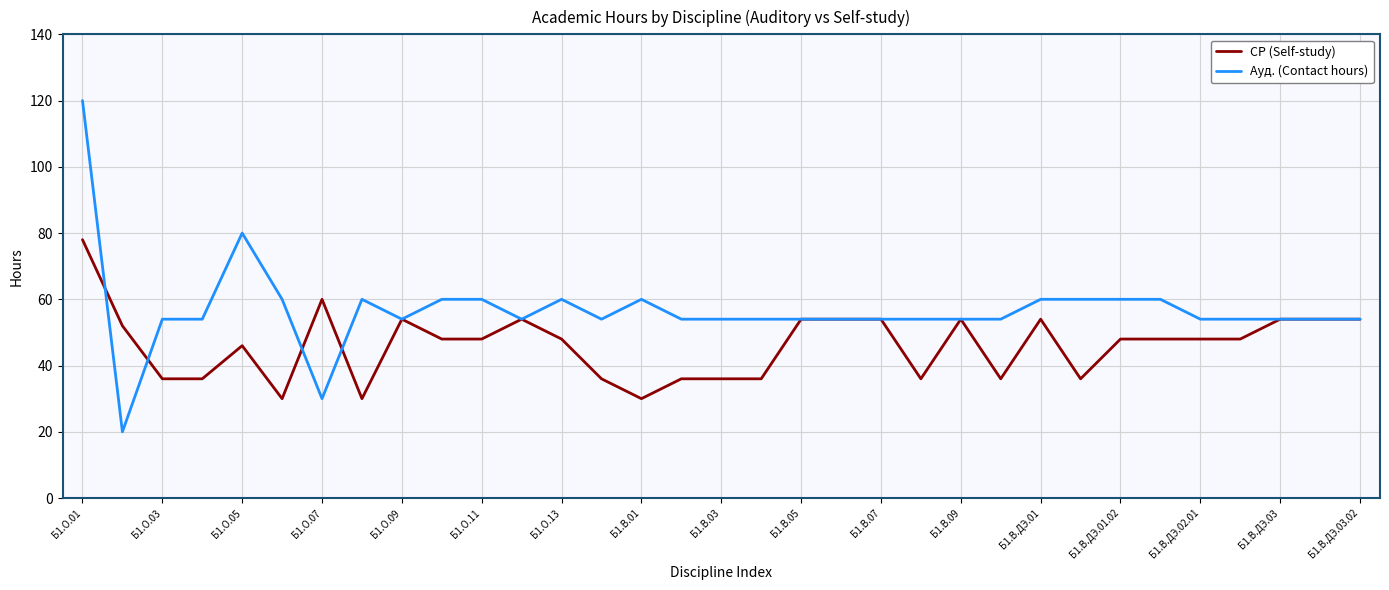

Reading left to right, extract all data points from this chart.

СР (Self-study): 78	52	36	36	46	30	60	30	54	48	48	54	48	36	30	36	36	36	54	54	54	36	54	36	54	36	48	48	48	48	54	54	54
Ауд. (Contact hours): 120	20	54	54	80	60	30	60	54	60	60	54	60	54	60	54	54	54	54	54	54	54	54	54	60	60	60	60	54	54	54	54	54